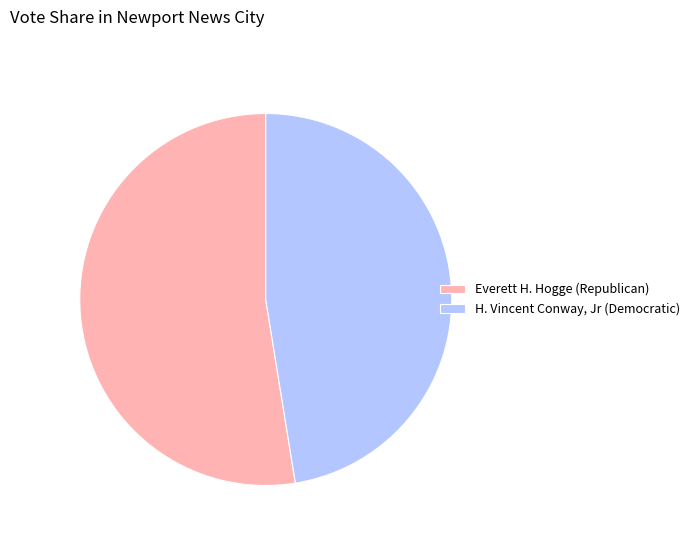

Rank the categories by value from highest to lowest.

Everett H. Hogge (Republican), H. Vincent Conway, Jr (Democratic)